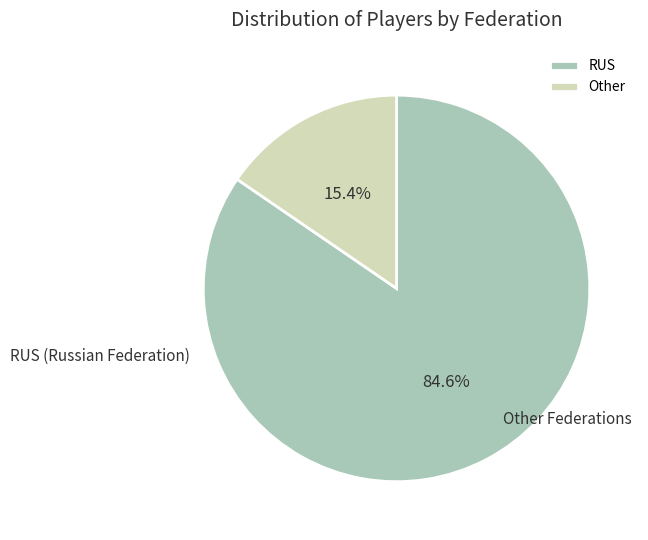

Which slice is the largest?

RUS